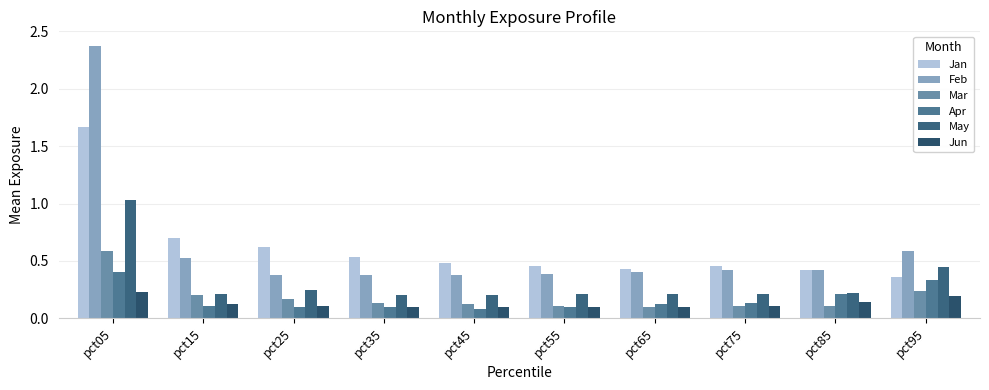

At which label does May reach its minimum?

pct35